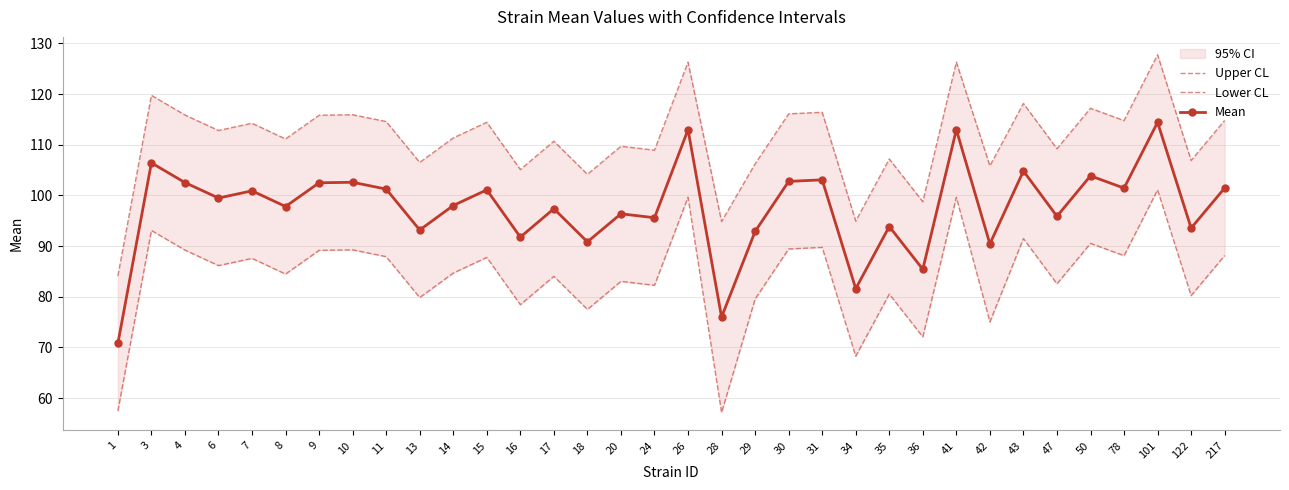

Reading left to right, list all the values displayed in this chart.

Upper CL: 84.1	119.8	115.9	112.8	114.2	111.2	115.8	115.9	114.6	106.5	111.3	114.4	105.1	110.7	104.2	109.7	108.9	126.3	94.9	106.2	116.1	116.4	94.9	107.2	98.8	126.3	105.8	118.2	109.2	117.2	114.8	127.8	106.9	114.8
Lower CL: 57.4	93.1	89.2	86.2	87.6	84.5	89.2	89.3	87.9	79.8	84.7	87.8	78.4	84.0	77.5	83.0	82.3	99.6	57.1	79.6	89.4	89.7	68.3	80.5	72.1	99.6	75.0	91.5	82.5	90.5	88.1	101.1	80.2	88.1
Mean: 70.8	106.4	102.5	99.5	100.9	97.8	102.5	102.6	101.3	93.2	98.0	101.1	91.8	97.4	90.8	96.4	95.6	113.0	76.0	92.9	102.8	103.1	81.6	93.9	85.4	113.0	90.4	104.8	95.9	103.9	101.4	114.4	93.6	101.5